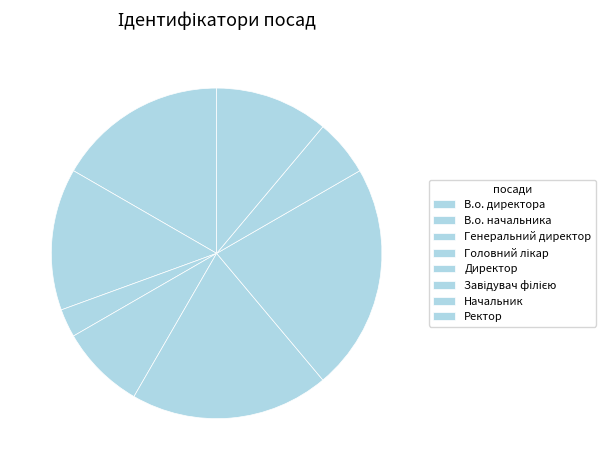

Count the number of slices in the pie.

8